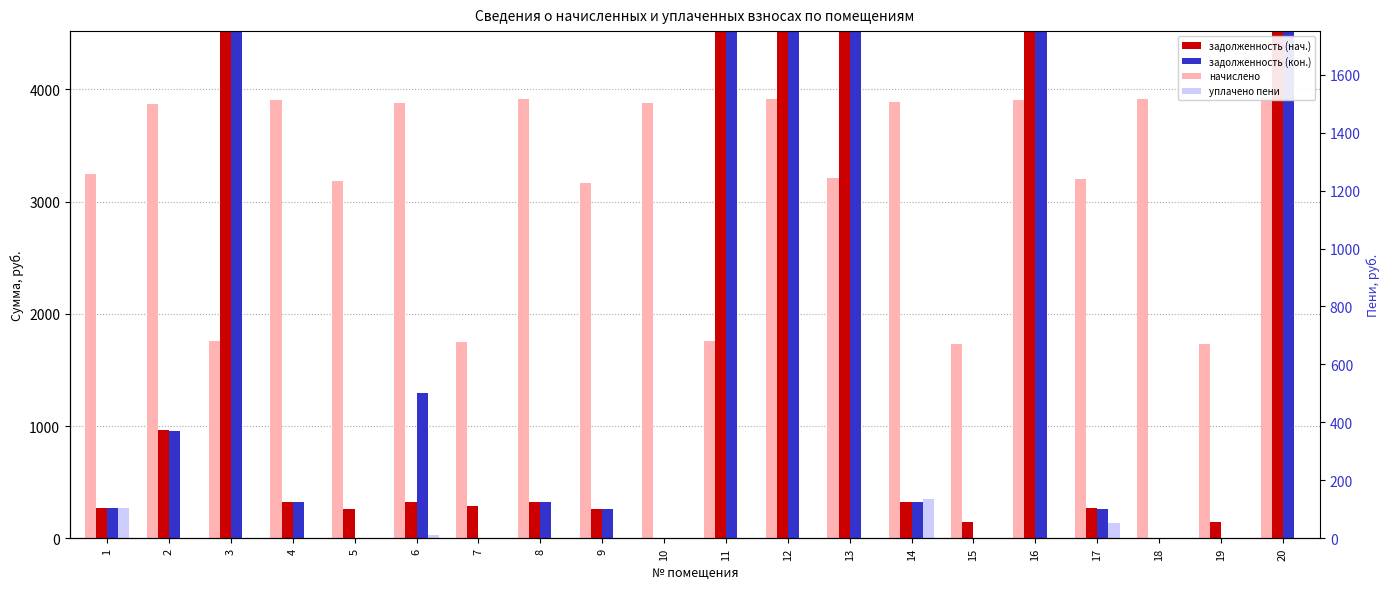

Reading left to right, what are all the values shown in this chart?

начислено: 1=3243.6	2=3866.9	3=1761.7	4=3905.0	5=3186.4	6=3879.6	7=1749.0	8=3911.4	9=3167.3	10=3879.6	11=1761.7	12=3917.8	13=3211.8	14=3886.0	15=1736.3	16=3905.0	17=3199.1	18=3917.8	19=1736.3	20=3930.5
задолженность (нач.): 1=270.3	2=966.7	3=8453.9	4=325.4	5=265.5	6=323.3	7=291.5	8=325.9	9=263.9	10=0.0	11=12949.5	12=28797.3	13=6976.1	14=323.8	15=144.7	16=12704.7	17=266.6	18=0.3	19=144.7	20=23409.5
задолженность (кон.): 1=270.3	2=954.7	3=8594.3	4=325.4	5=0.0	6=1293.2	7=0.0	8=325.5	9=263.9	10=0.0	11=13389.9	12=29776.7	13=7779.0	14=323.8	15=0.0	16=12026.4	17=263.2	18=0.0	19=0.0	20=24392.1
уплачено пени: 1=271.5	2=0.0	3=0.0	4=0.0	5=0.0	6=32.6	7=0.2	8=0.0	9=0.0	10=0.0	11=0.0	12=0.0	13=0.0	14=350.0	15=0.0	16=0.0	17=135.1	18=0.0	19=0.0	20=0.0